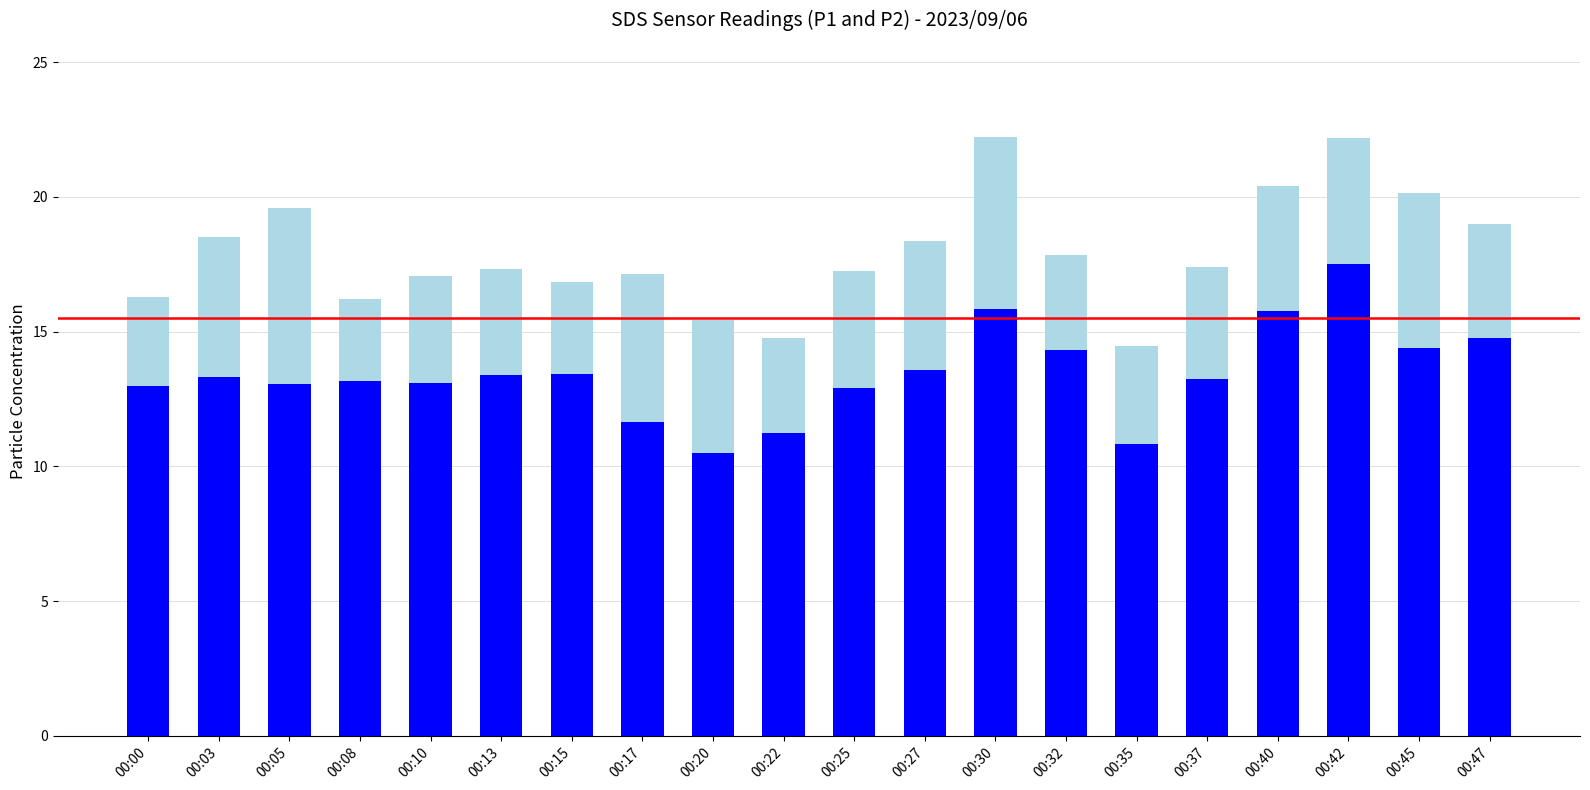

What is the total value across all series at 00:42?

22.2